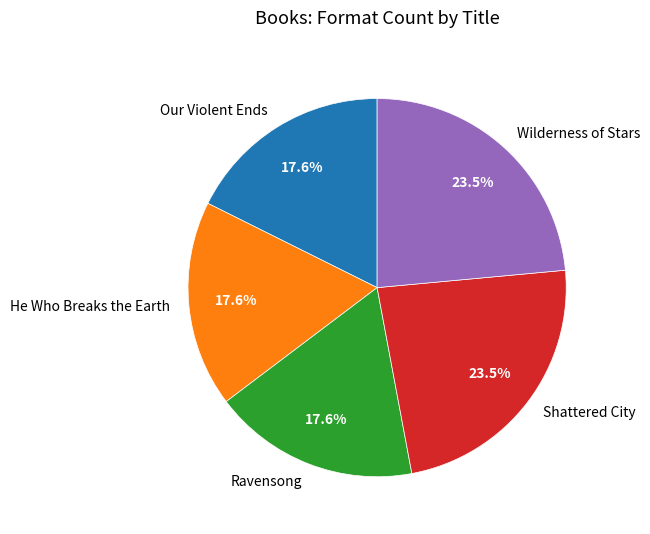

Which has a higher value, He Who Breaks the Earth or Shattered City?

Shattered City